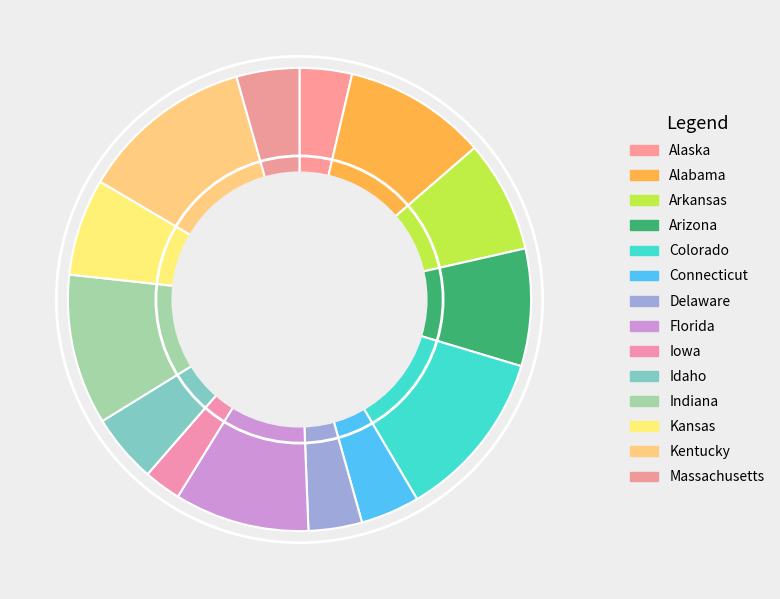

Count the number of slices in the pie.

14